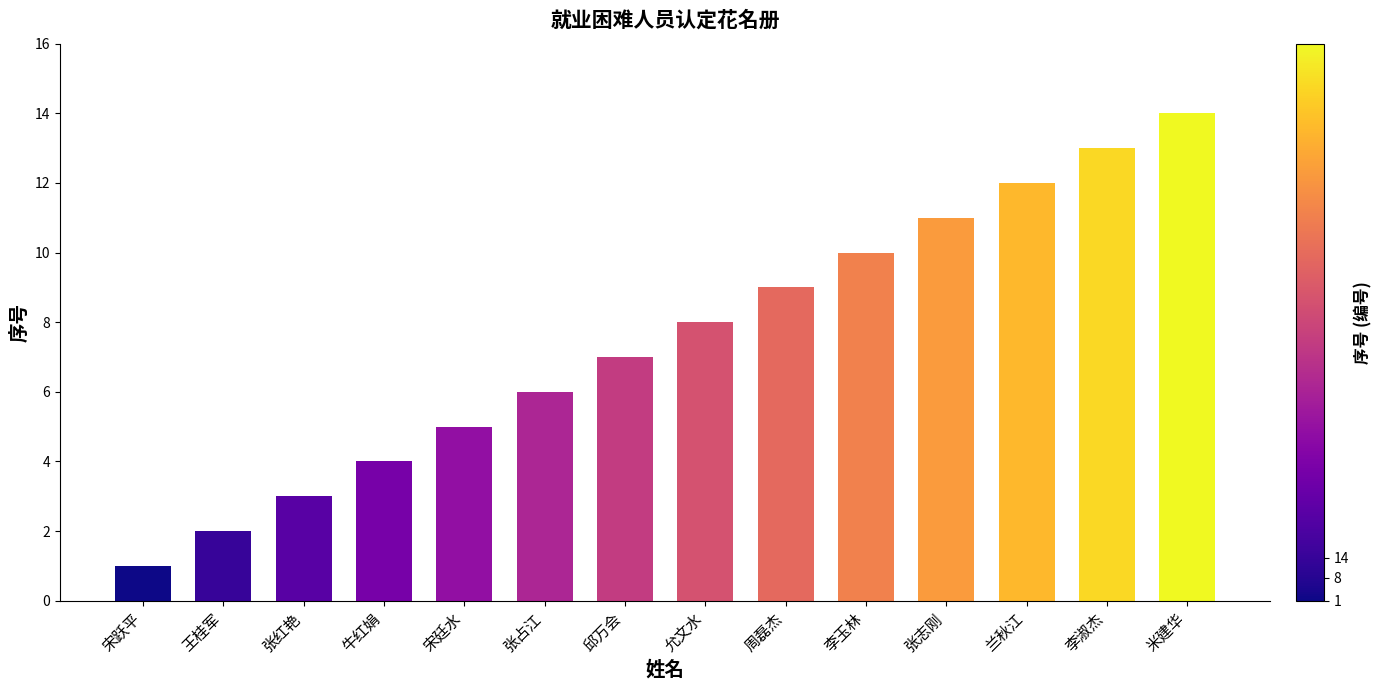

What is the difference between the values at 邱万会 and 李玉林?

3